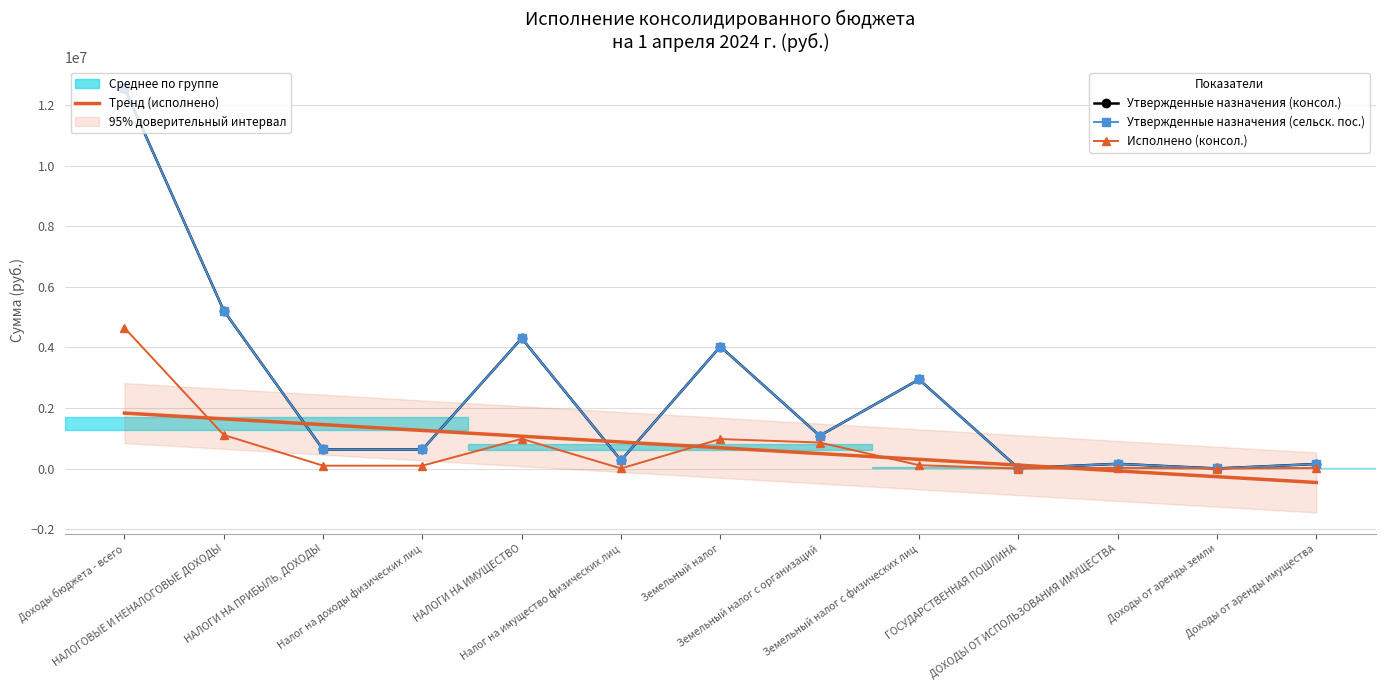

Which series has the widest spread of values?

Утвержденные назначения (консол.)